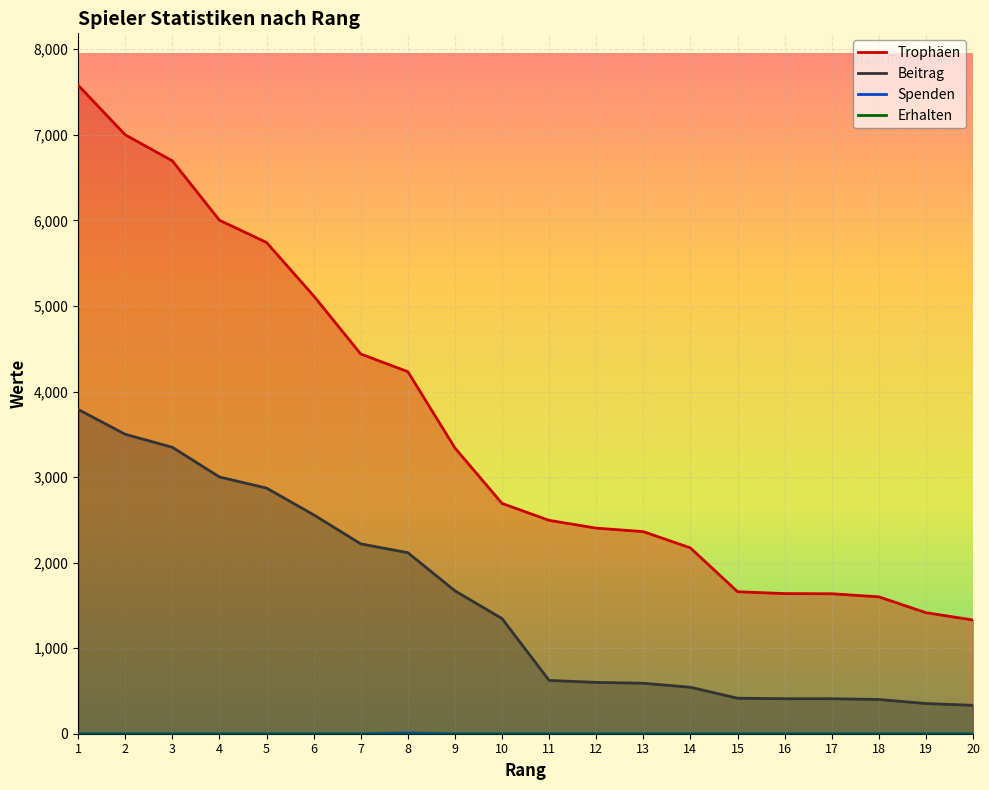

What is the spread (max minus min) of values at 18?

1600